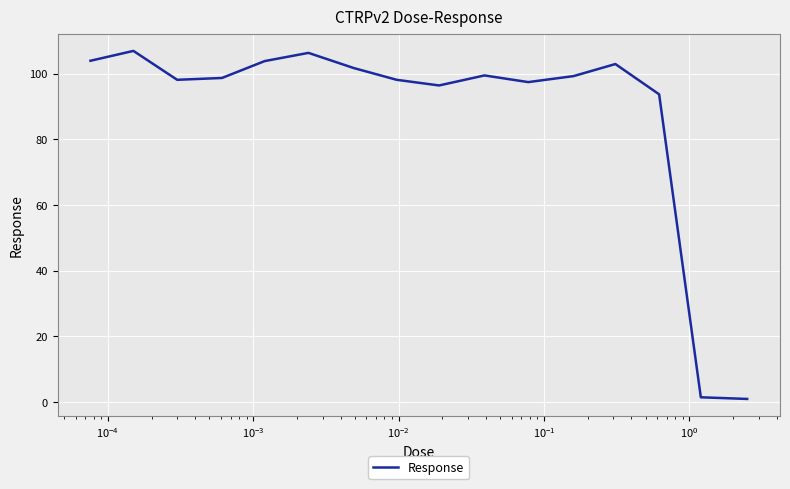

What is the difference between the maximum and minimum values?

106.0